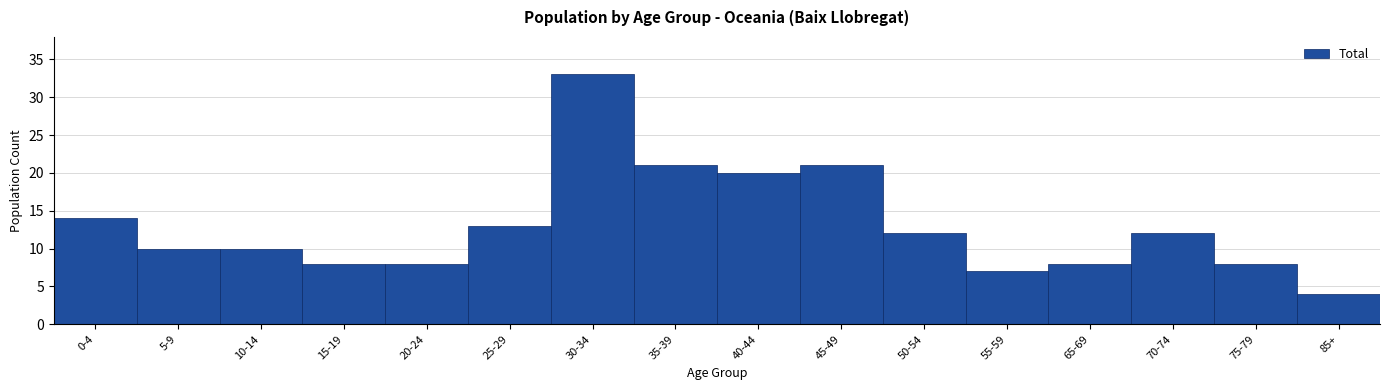

Reading right to left, extract all data points from this chart.

85+=4	75-79=8	70-74=12	65-69=8	55-59=7	50-54=12	45-49=21	40-44=20	35-39=21	30-34=33	25-29=13	20-24=8	15-19=8	10-14=10	5-9=10	0-4=14